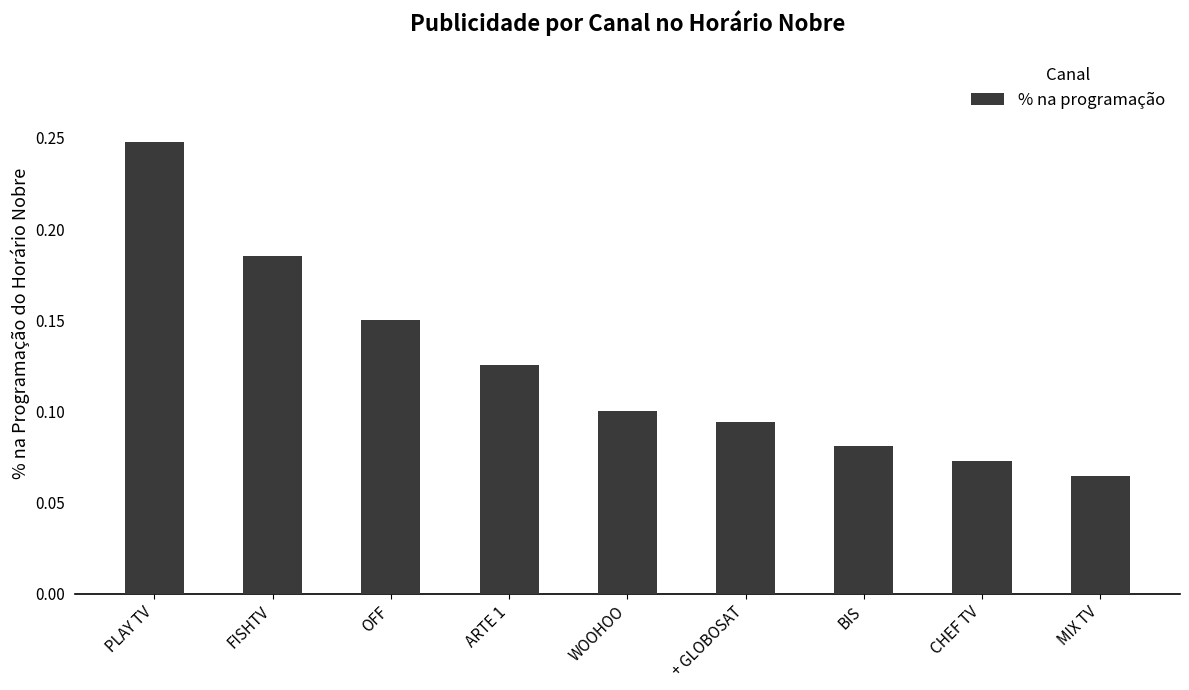

What is the sum of all values?

1.1